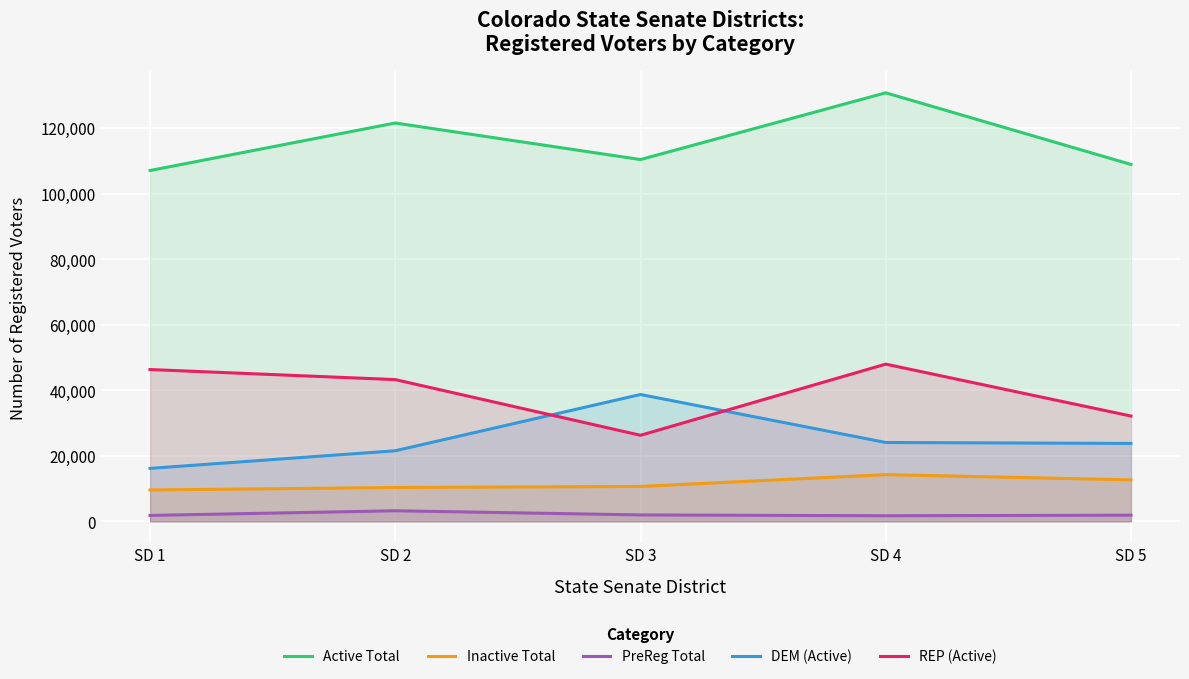

How many distinct data groups are displayed?

5